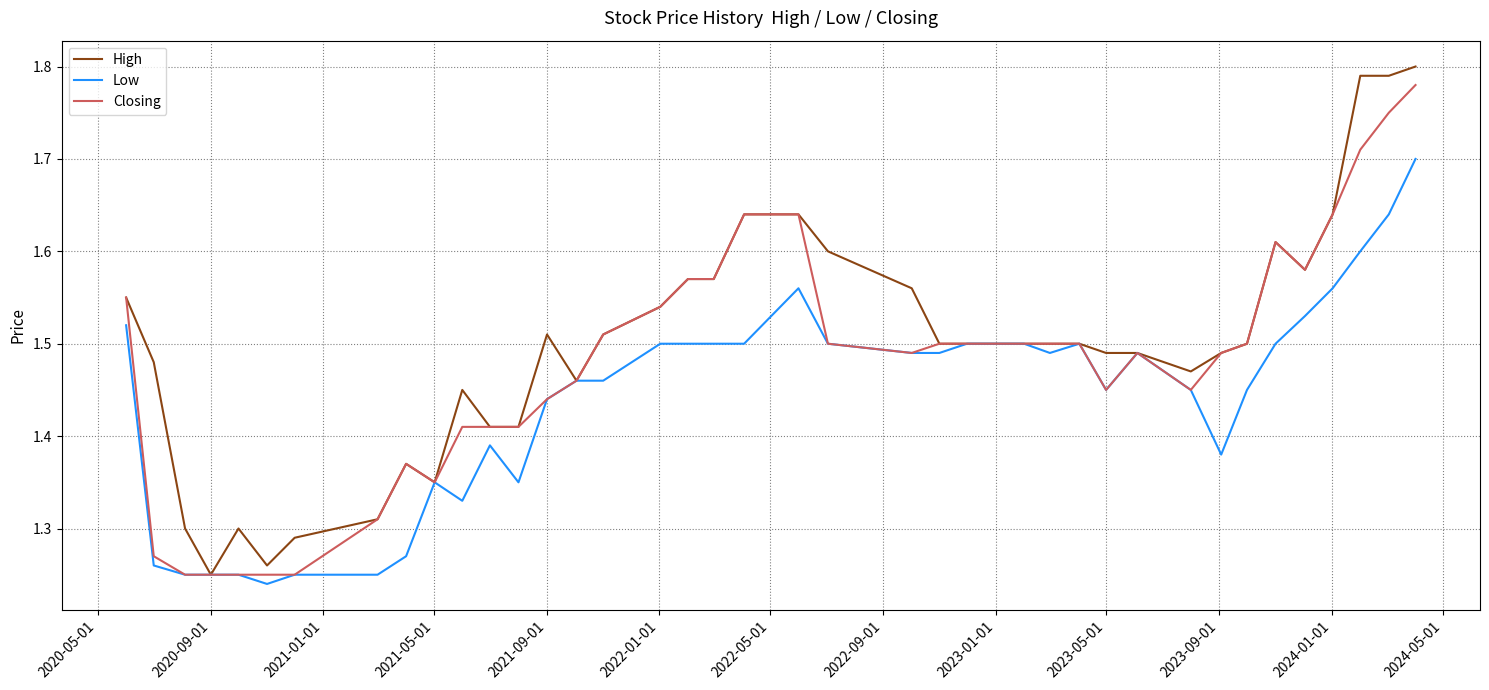

Rank the series by their average value, from lowest to highest.

Low, Closing, High